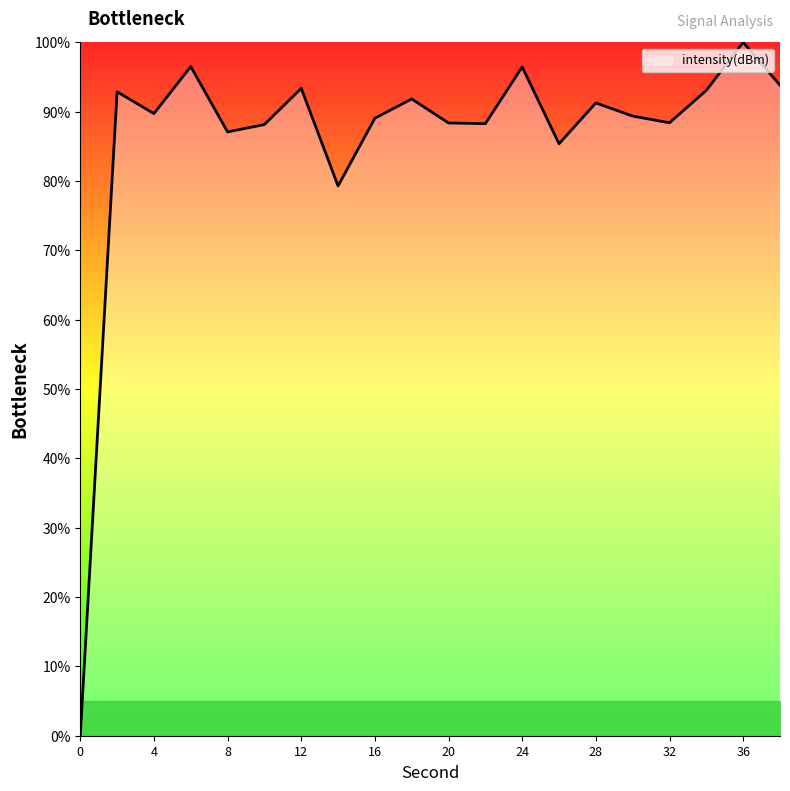

What is the difference between the maximum and minimum values?

100.0